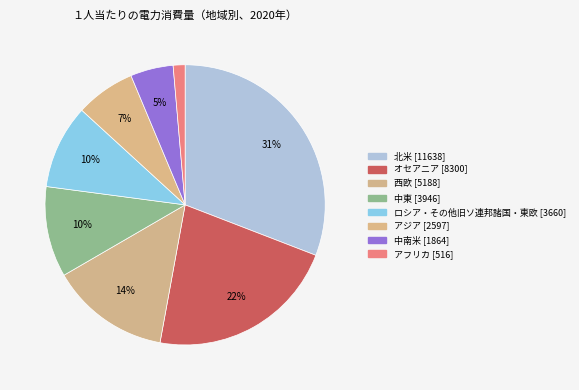

Which has a higher value, 西欧 or アジア?

西欧